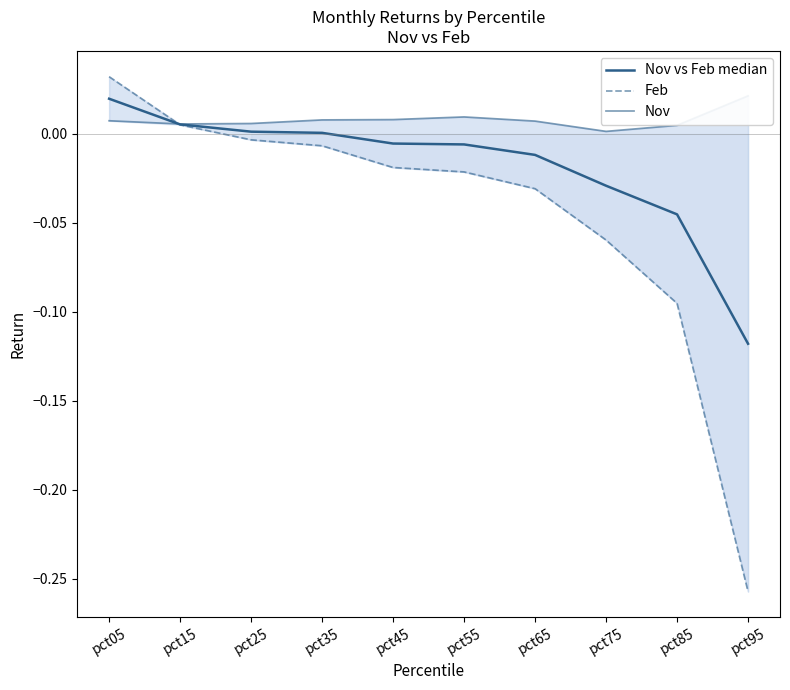

Which category has the lowest value in the Nov series?

pct75